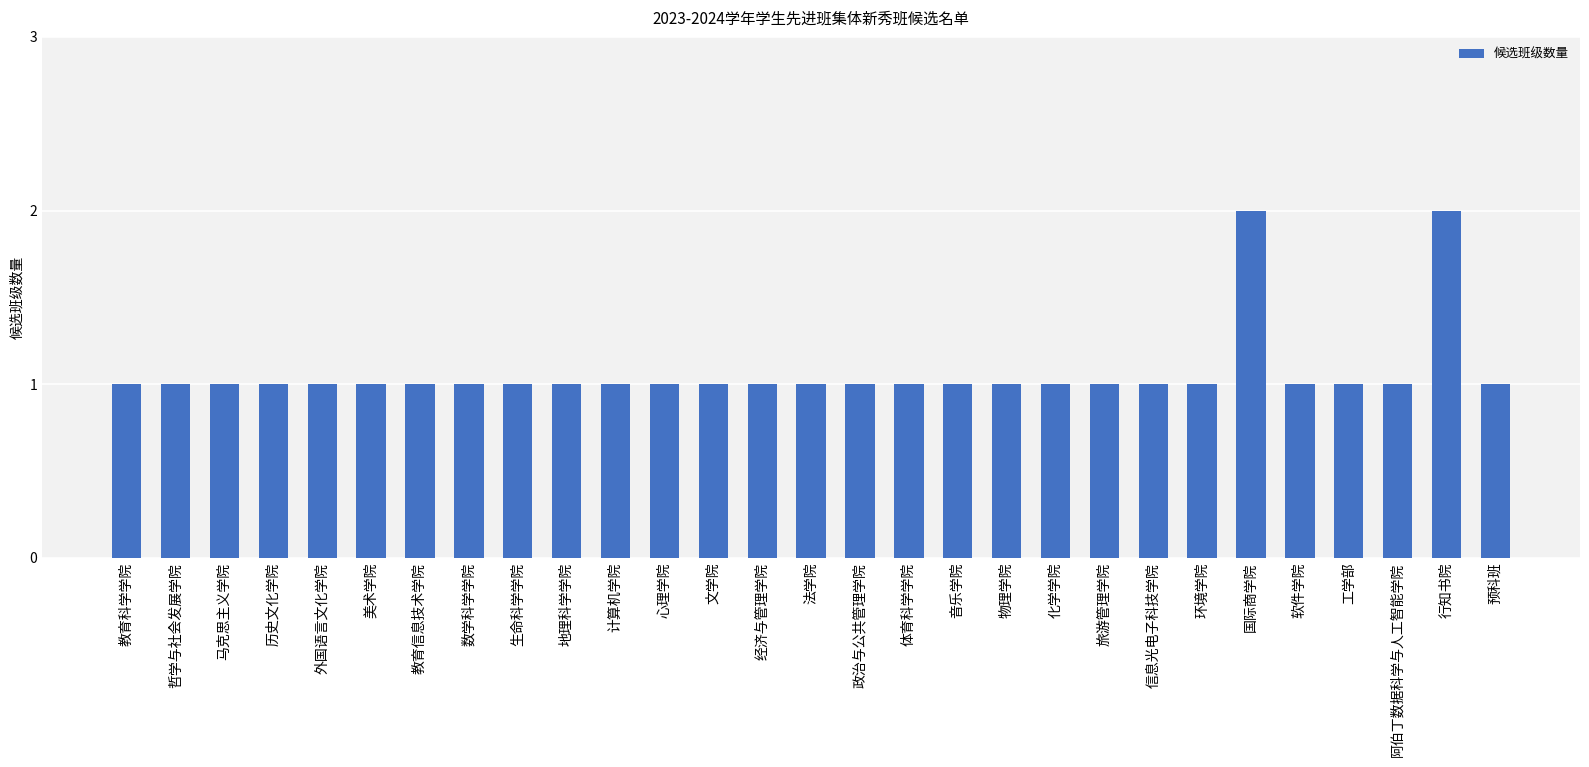

What is the label of the 18th bar from the left?

音乐学院